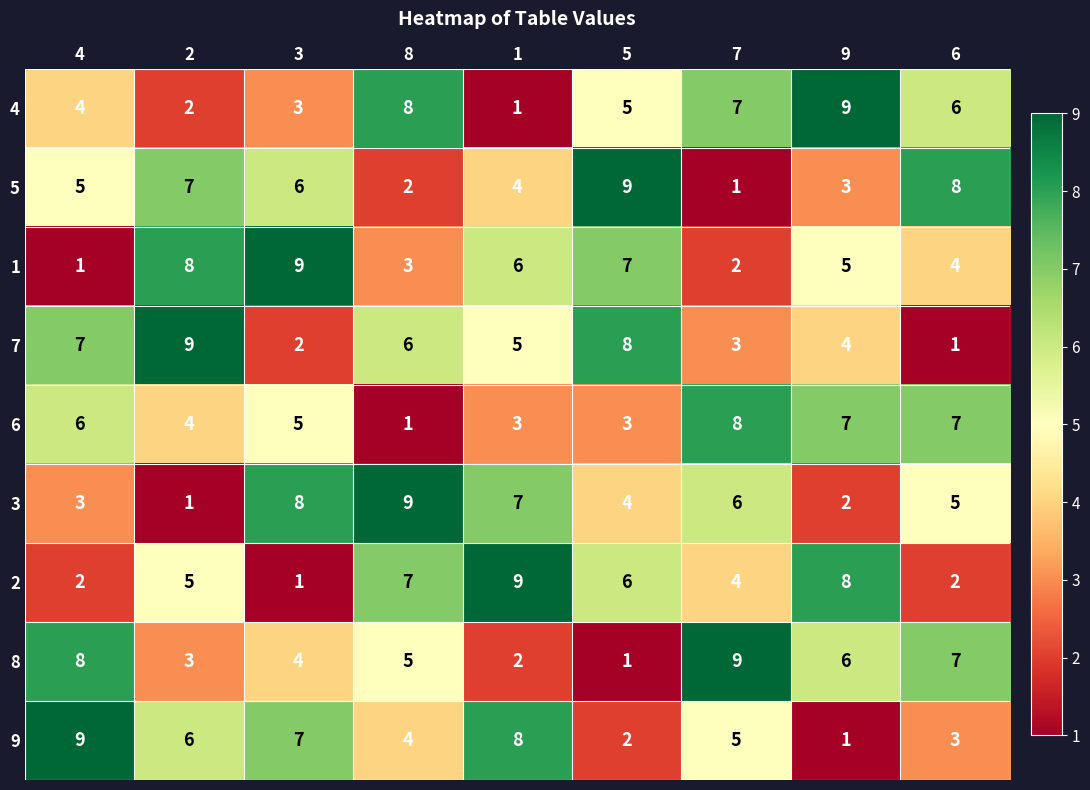

At how many categories does at least one series exceed 3?

9